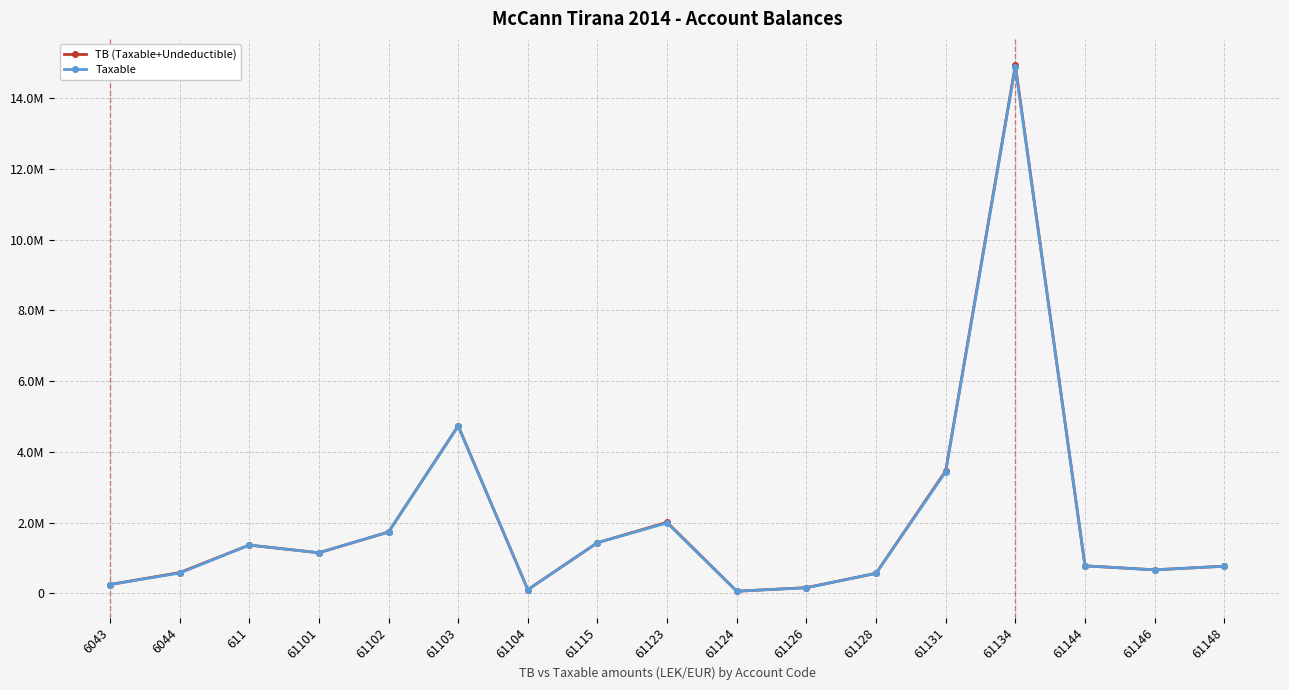

Where is TB (Taxable+Undeductible) nearest to the value 7496485?

61103